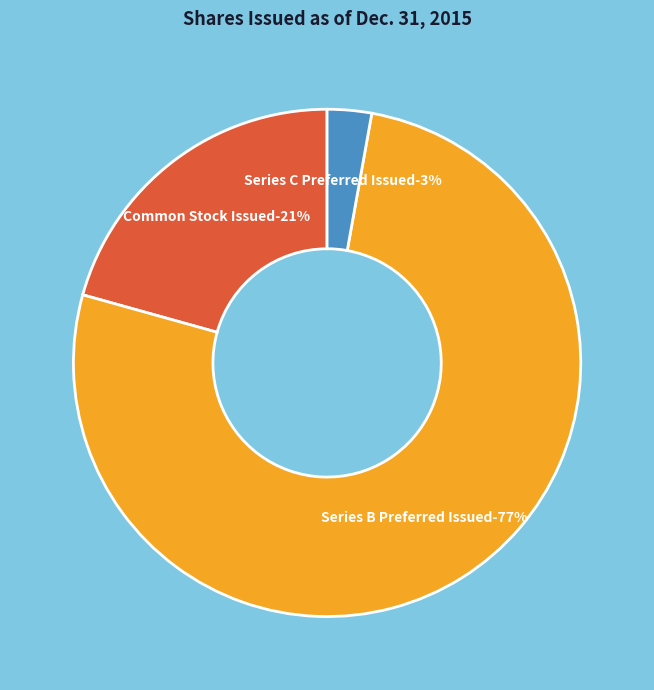

Which category has the smallest portion of the pie?

Series C Preferred Issued